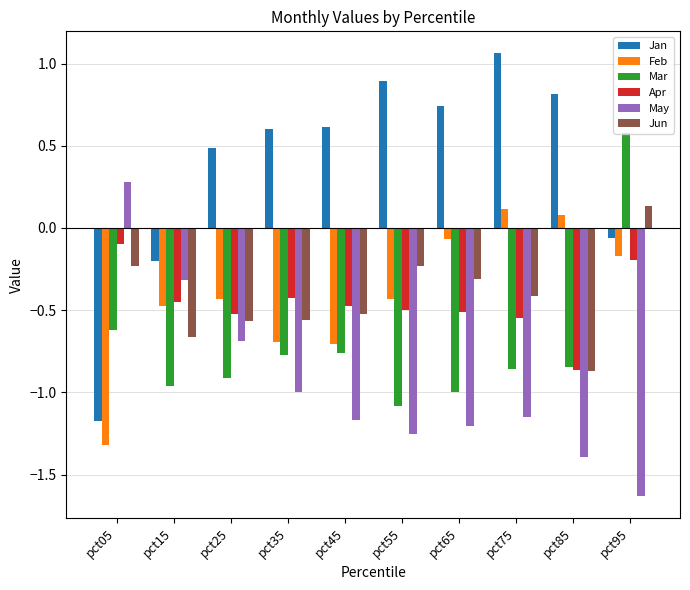

Which series changed the most between pct15 and pct55?

Jan